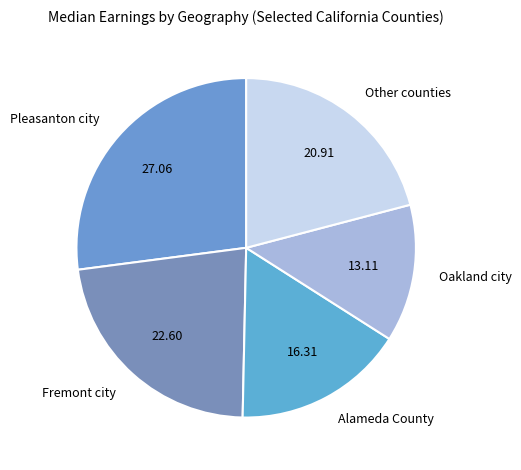

What is the ratio of the value at Pleasanton city to the value at Alameda County?

1.7